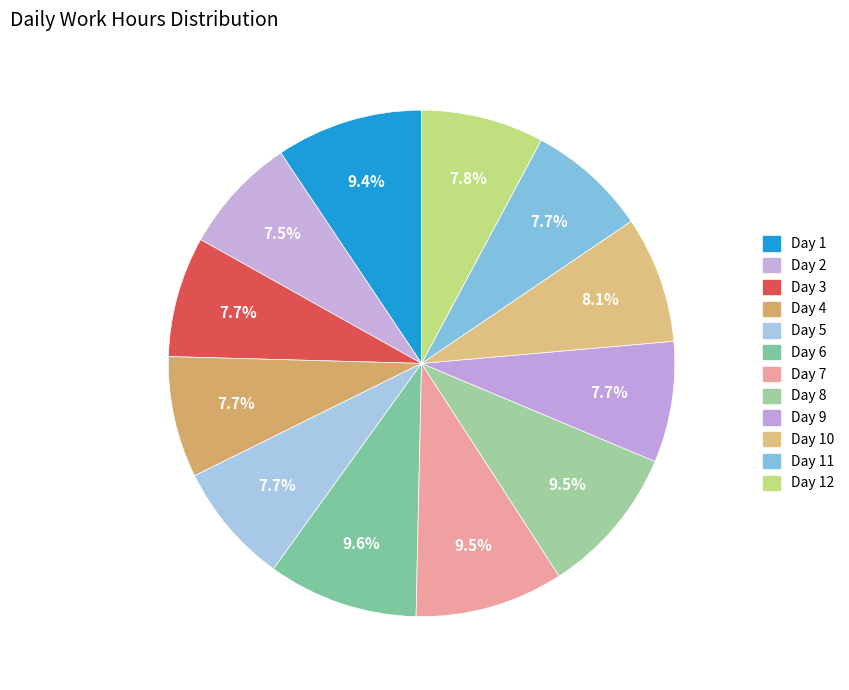

How many slices are in this pie chart?

12